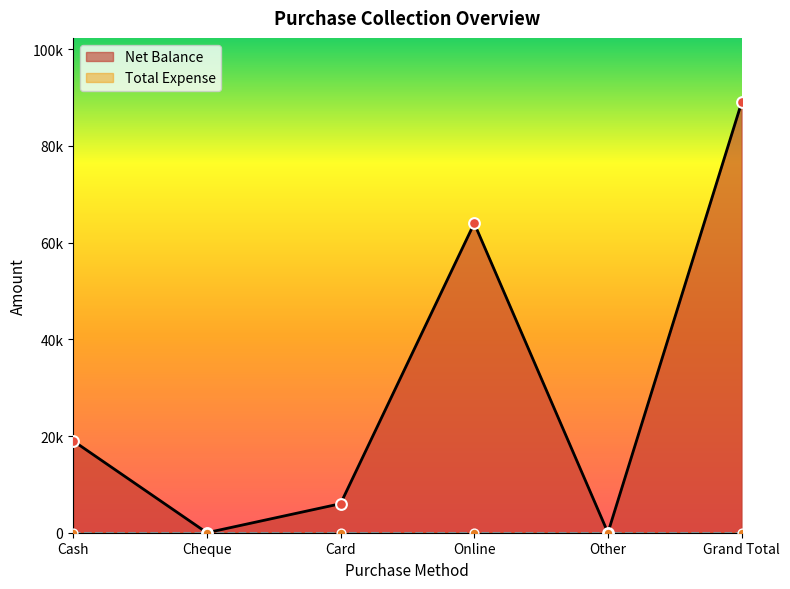

Between Cash and Card, which is larger?

Cash